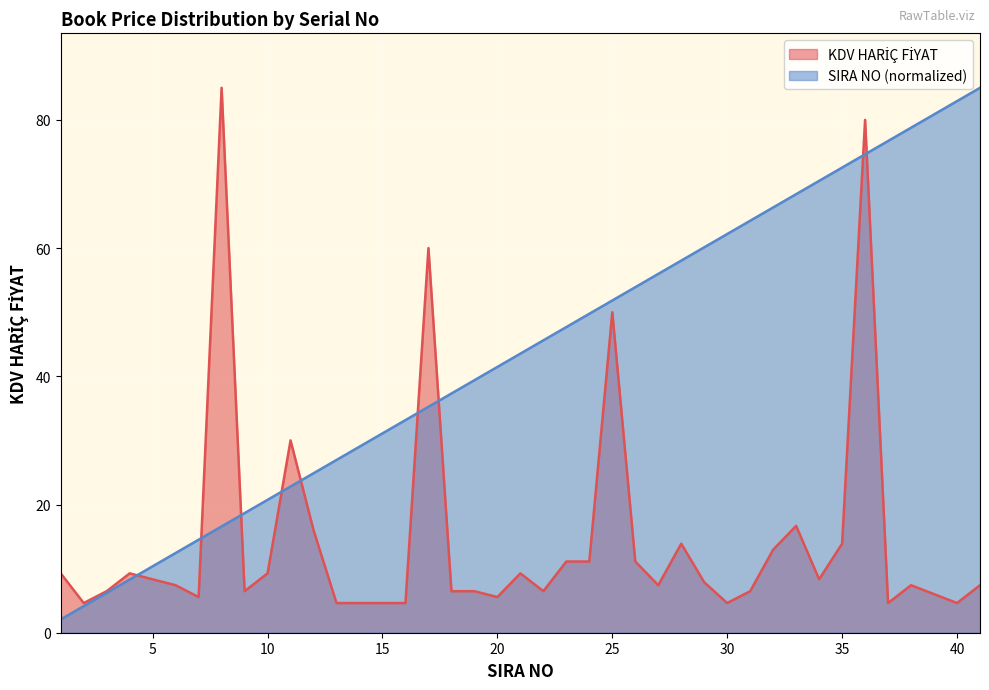

True or false: SIRA NO has a value of 56.0 at 27.

True